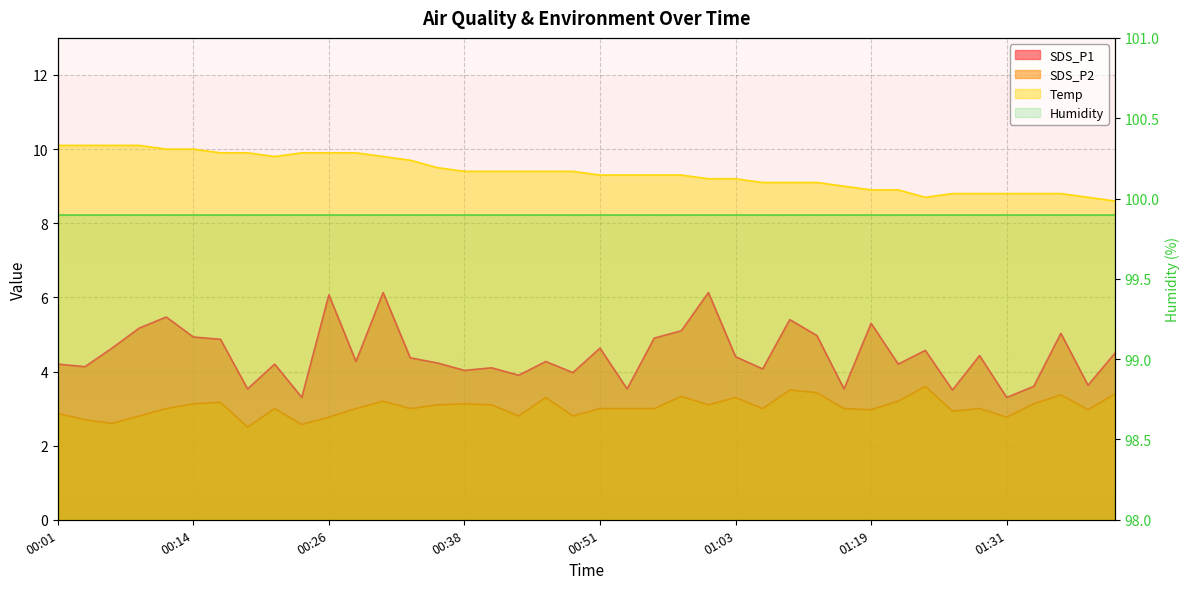

Where does the SDS_P1 series first go above 4?

00:01